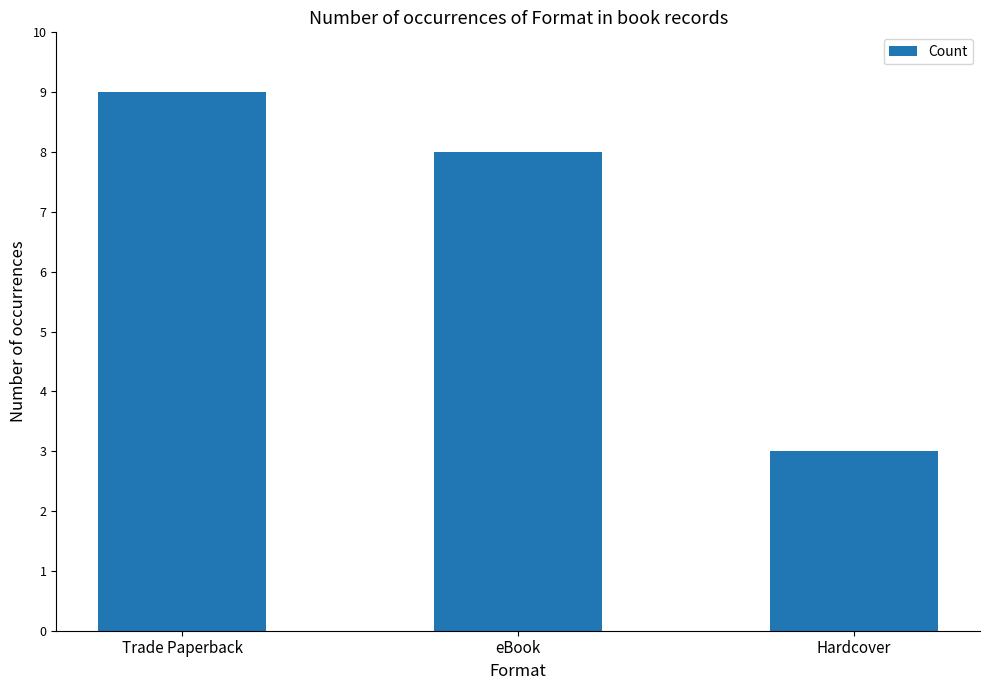

Where does the data first go above 8?

Trade Paperback